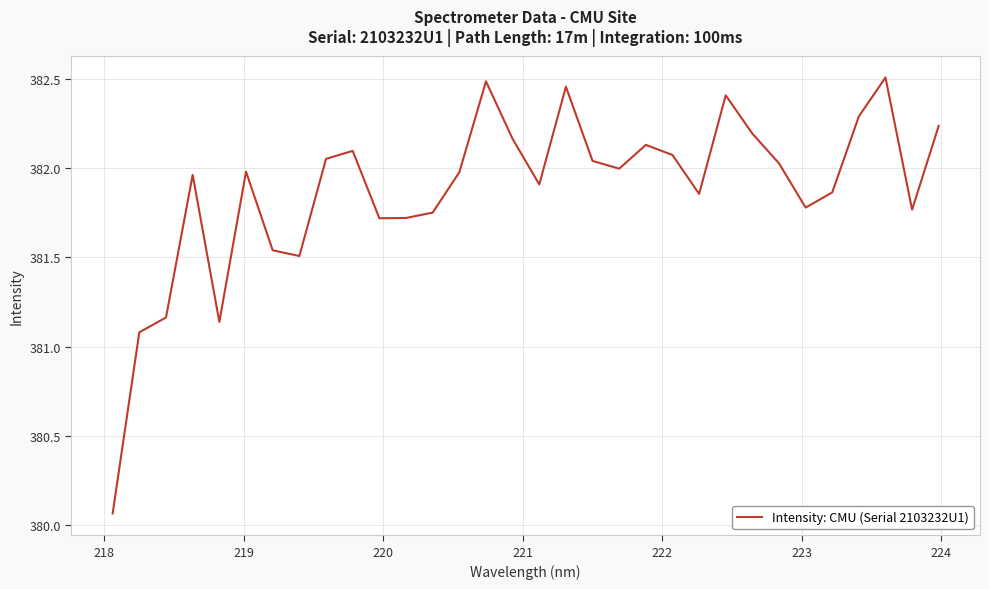

What is the difference between the maximum and minimum values?

2.4